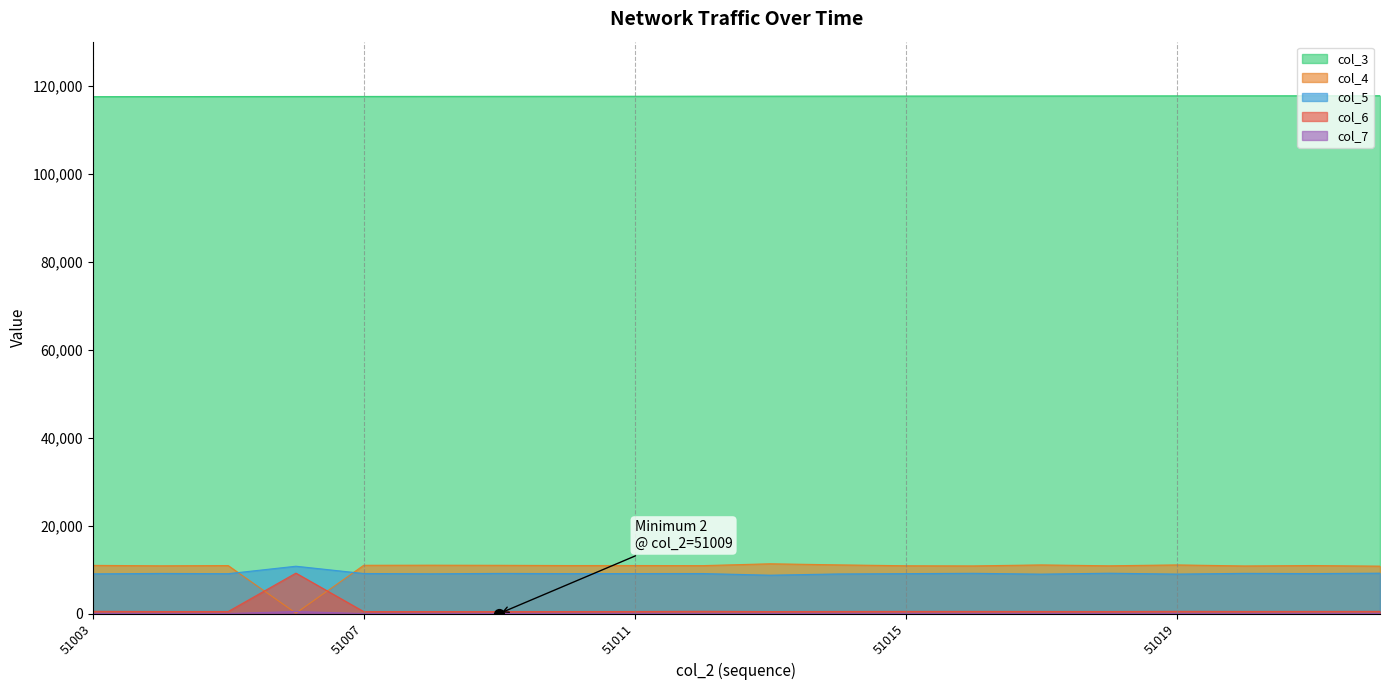

What are all the series names shown in the legend?

col_3, col_4, col_5, col_6, col_7